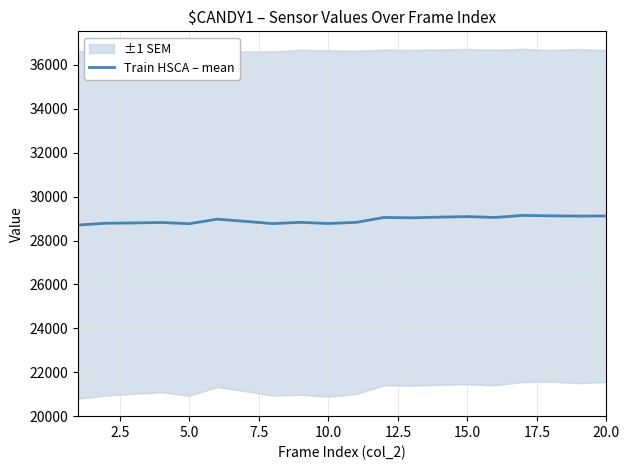

How many interior local valleys (lower than both neighbors) does the data have?

6